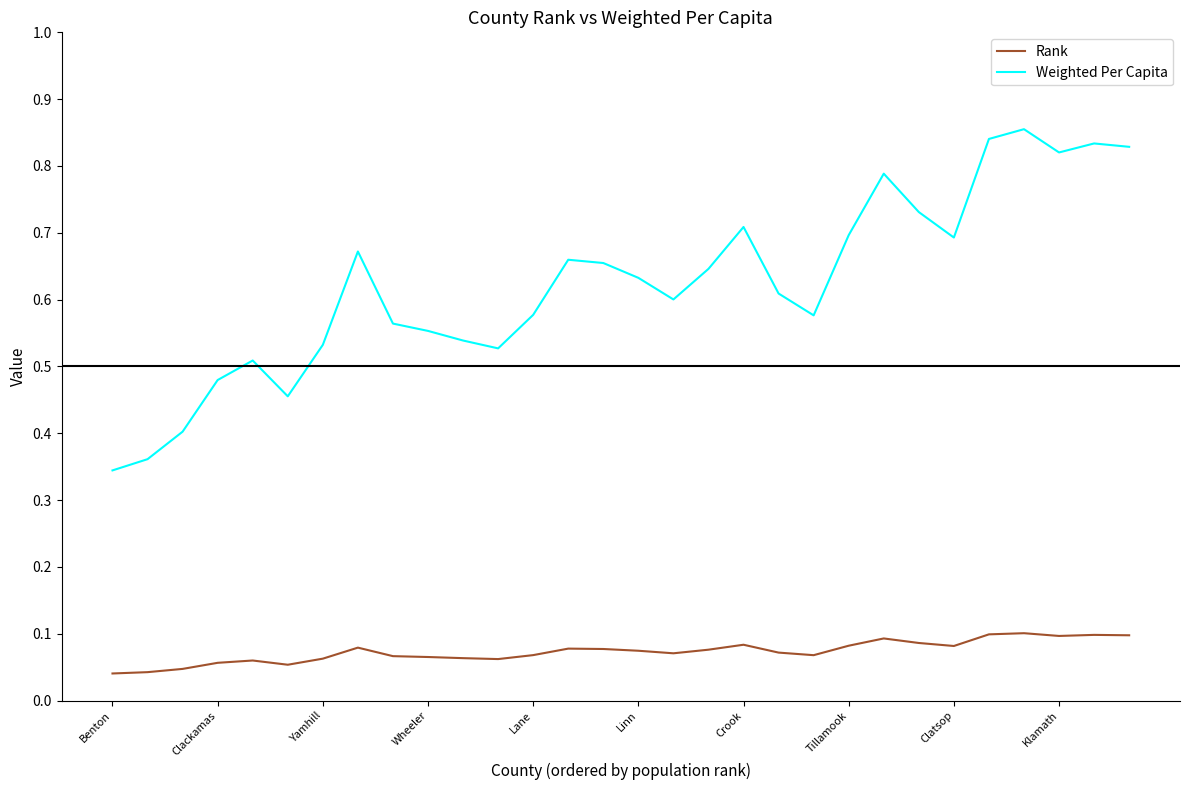

Which series has the widest spread of values?

Weighted Per Capita